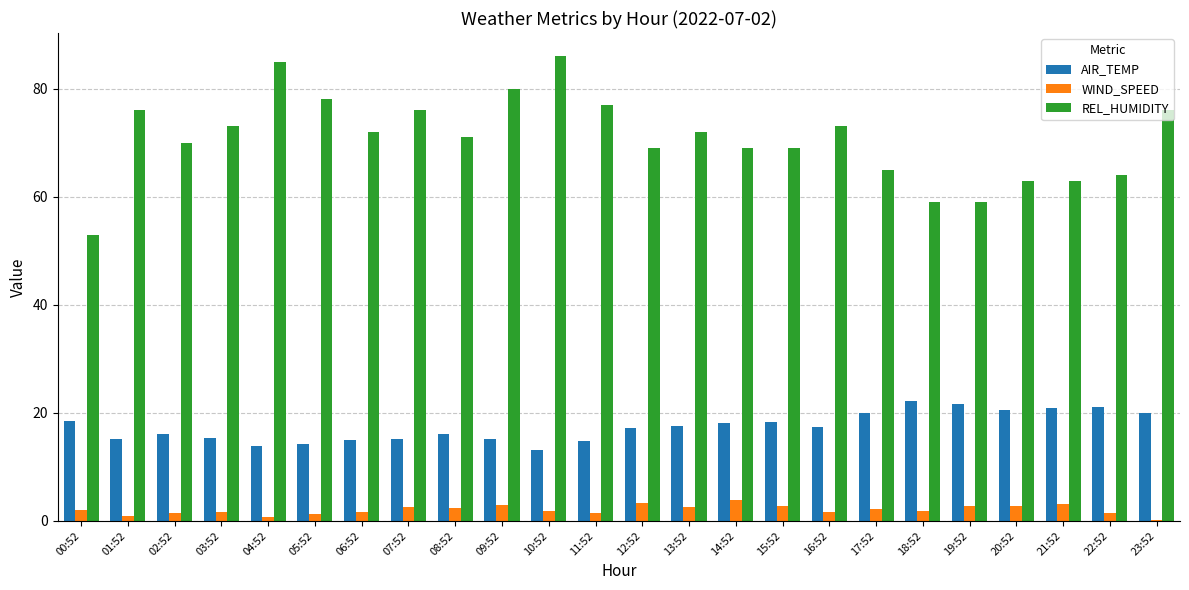

What is the sum of all REL_HUMIDITY values?

1698.0